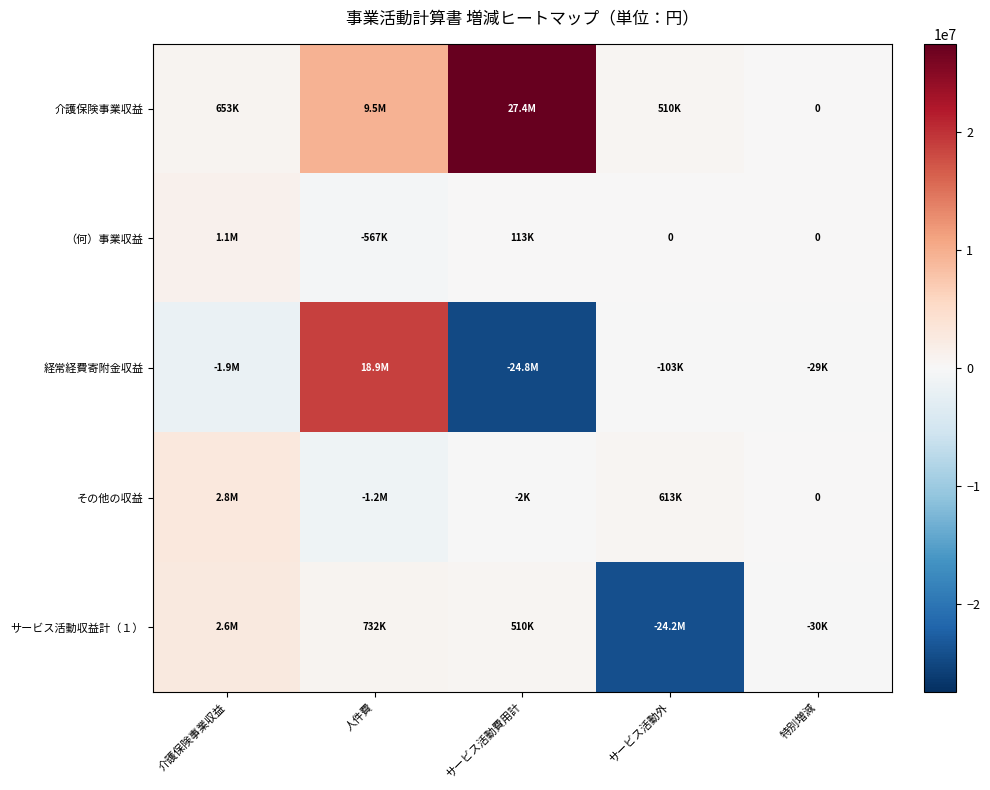

At サービス活動費用計, list the series in order from smallest to largest.

経常経費寄附金収益, その他の収益, （何）事業収益, サービス活動収益計（１）, 介護保険事業収益